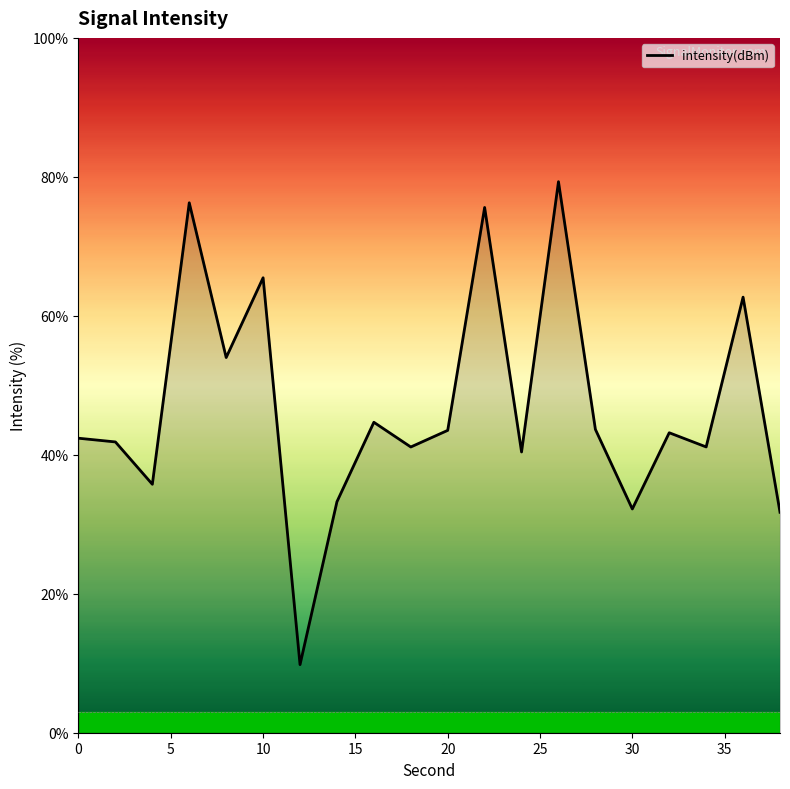

How many categories are shown in the chart?

20